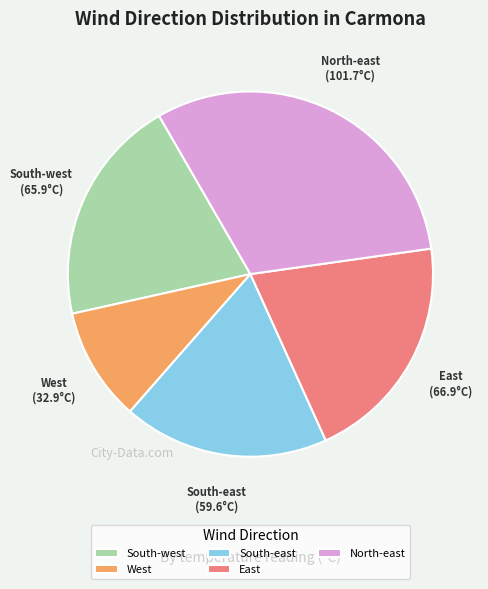

Does any single category account for the majority?

No